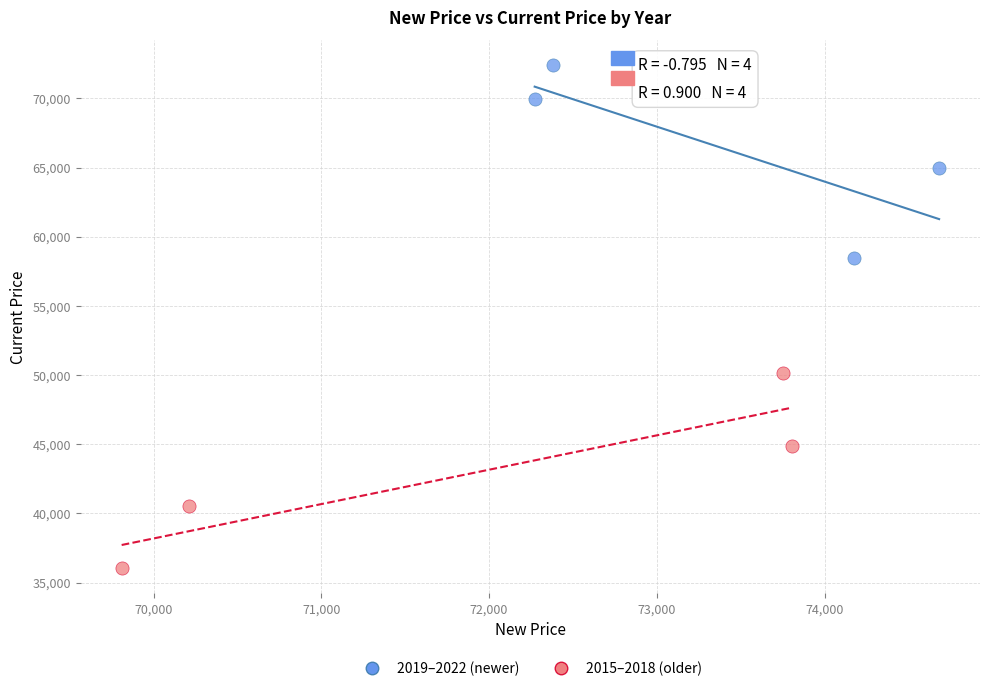

Which series has the widest spread of Y values?

2015–2018 (older)